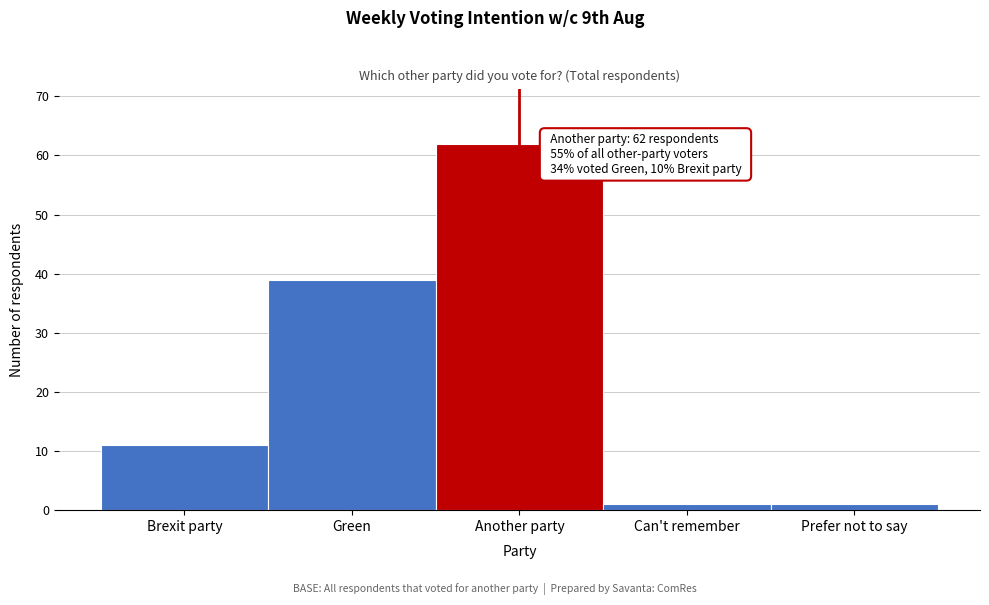

Reading left to right, extract all data points from this chart.

Brexit party=11	Green=39	Another party=62	Can't remember=1	Prefer not to say=1